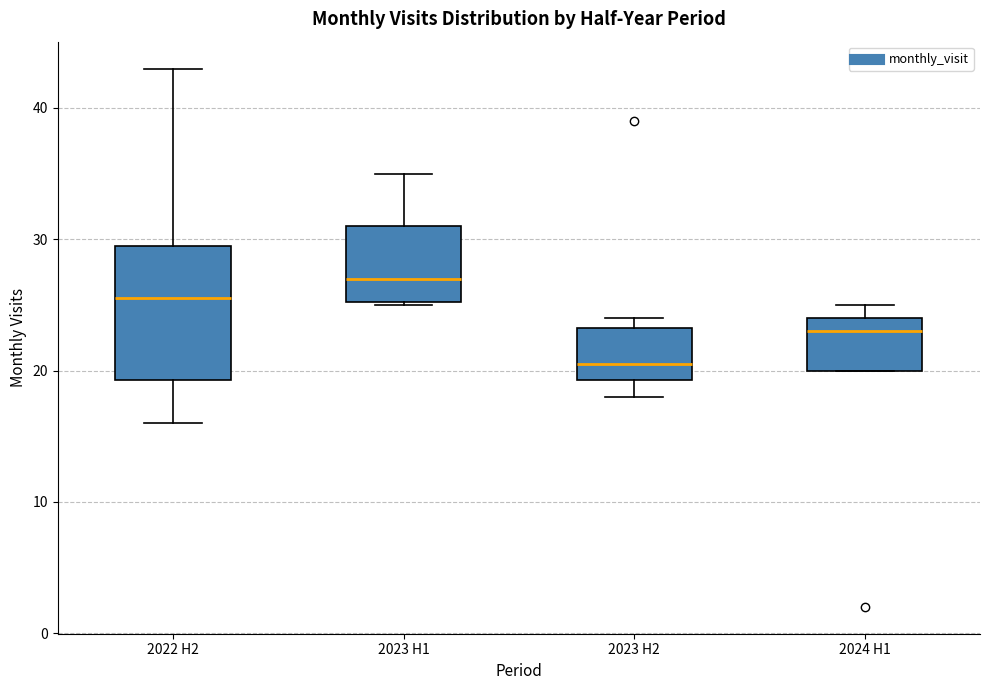

Comparing the boxes themselves (not the whiskers), which one is the tallest?

2022 H2